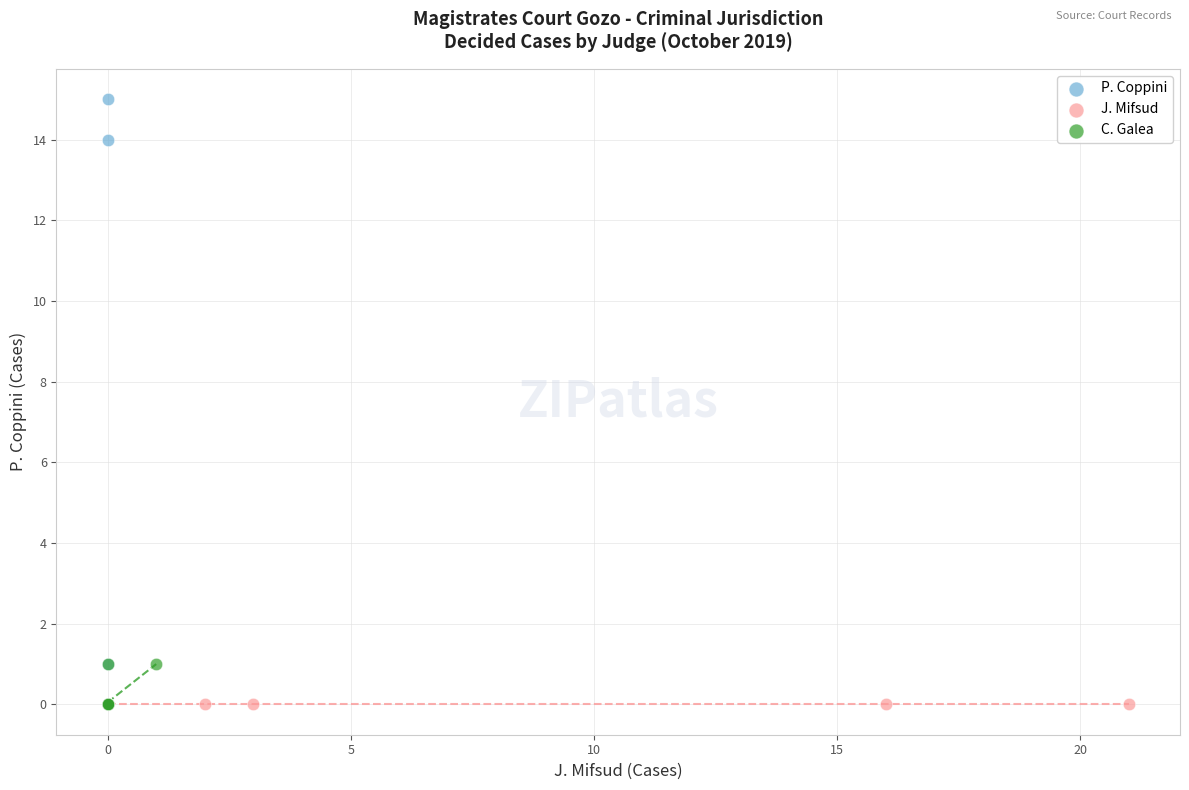

Which series reaches the maximum Y coordinate?

P. Coppini